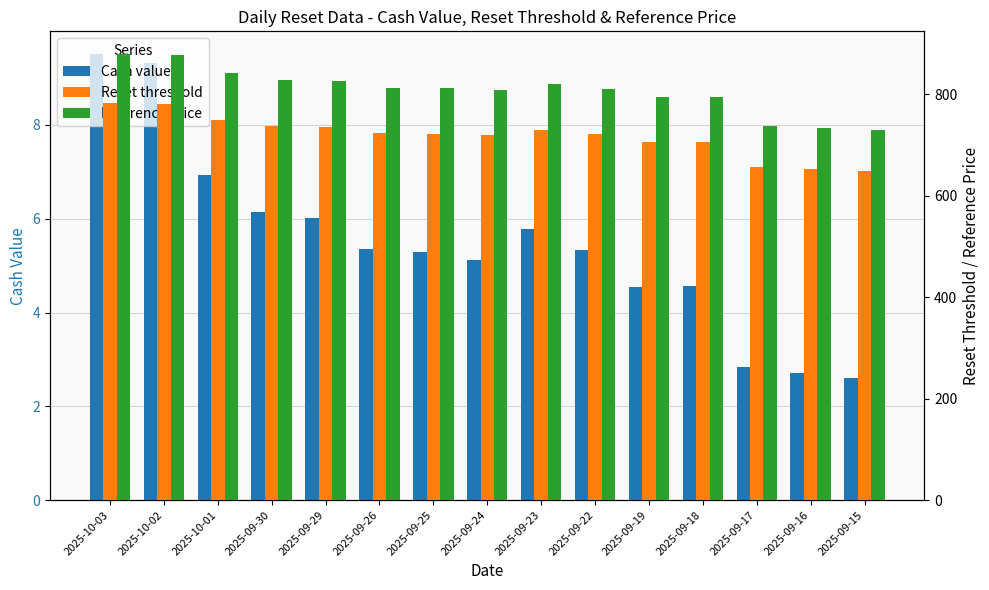

Reading left to right, transcribe all the data shown in this chart.

Cash value: 2025-10-03=9.5	2025-10-02=9.3	2025-10-01=6.9	2025-09-30=6.2	2025-09-29=6.0	2025-09-26=5.3	2025-09-25=5.3	2025-09-24=5.1	2025-09-23=5.8	2025-09-22=5.3	2025-09-19=4.5	2025-09-18=4.6	2025-09-17=2.8	2025-09-16=2.7	2025-09-15=2.6
Reset threshold: 2025-10-03=783.3	2025-10-02=781.1	2025-10-01=748.8	2025-09-30=737.0	2025-09-29=734.7	2025-09-26=723.4	2025-09-25=722.4	2025-09-24=719.1	2025-09-23=729.6	2025-09-22=721.6	2025-09-19=706.4	2025-09-18=706.7	2025-09-17=655.9	2025-09-16=652.3	2025-09-15=649.2
Reference price: 2025-10-03=880.1	2025-10-02=877.6	2025-10-01=841.4	2025-09-30=828.1	2025-09-29=825.5	2025-09-26=812.8	2025-09-25=811.7	2025-09-24=808.0	2025-09-23=819.8	2025-09-22=810.8	2025-09-19=793.7	2025-09-18=794.0	2025-09-17=737.0	2025-09-16=732.9	2025-09-15=729.4